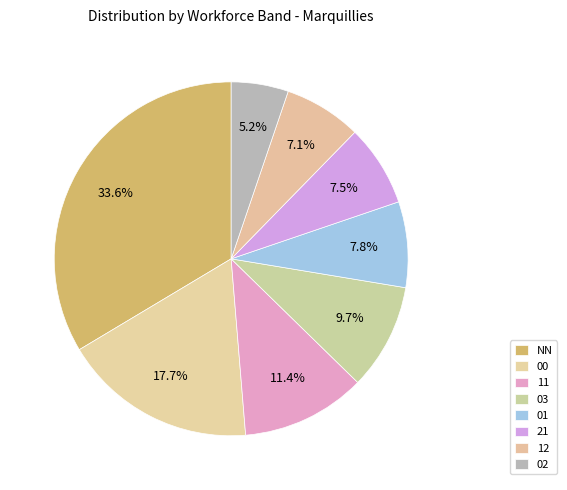

What portion of the pie excludes 03?

90.3%